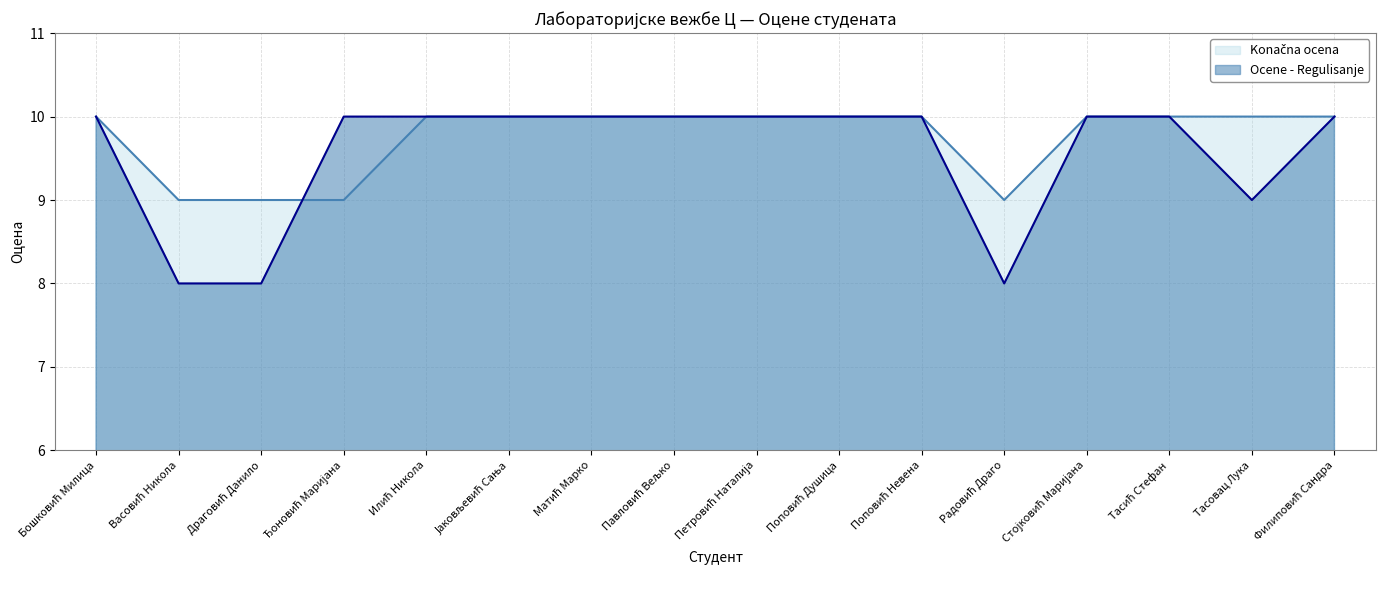

Where do Konačna ocena and Ocene - Regulisanje first cross each other?

Драговић Данило and Ђоновић Маријана